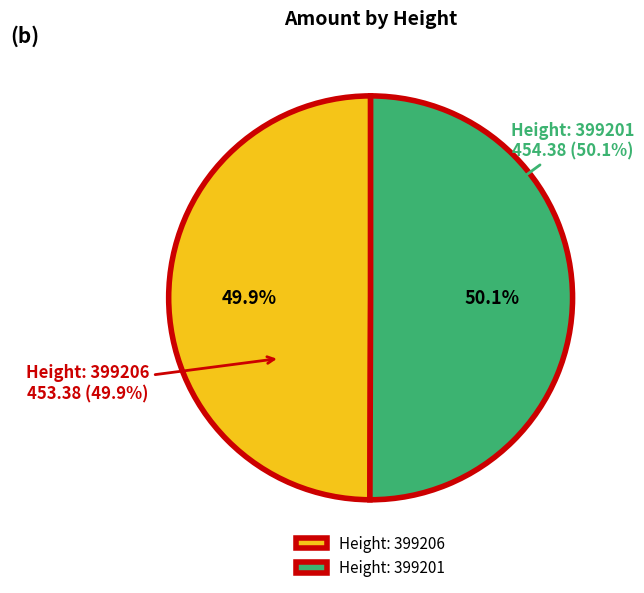

Rank the categories by value from highest to lowest.

Height: 399201, Height: 399206